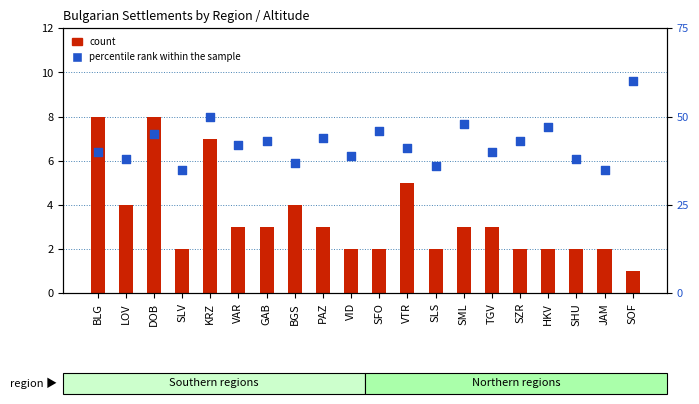

What are all the series names shown in the legend?

count, percentile rank within the sample